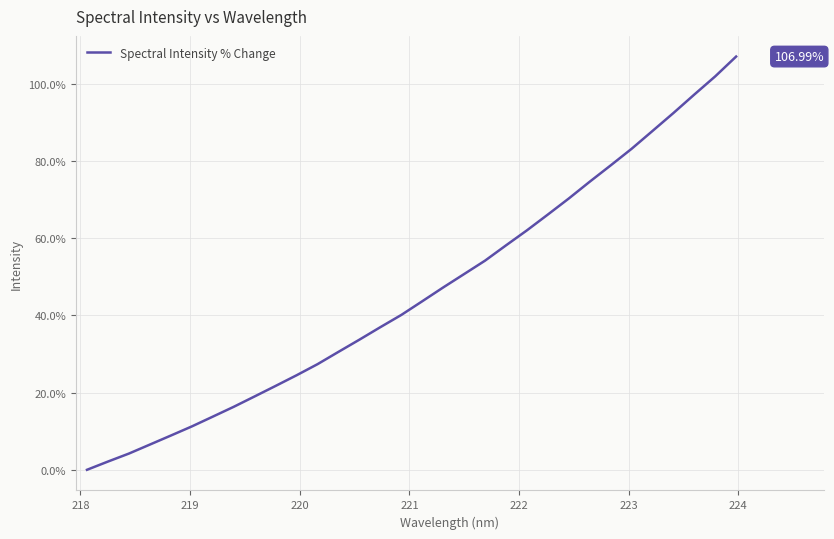

What is the difference between the maximum and minimum values?

107.0